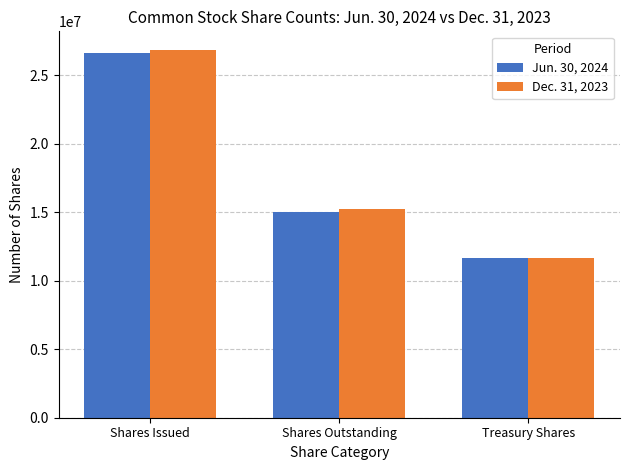

How many values in the Jun. 30, 2024 series are below 14999501?

1